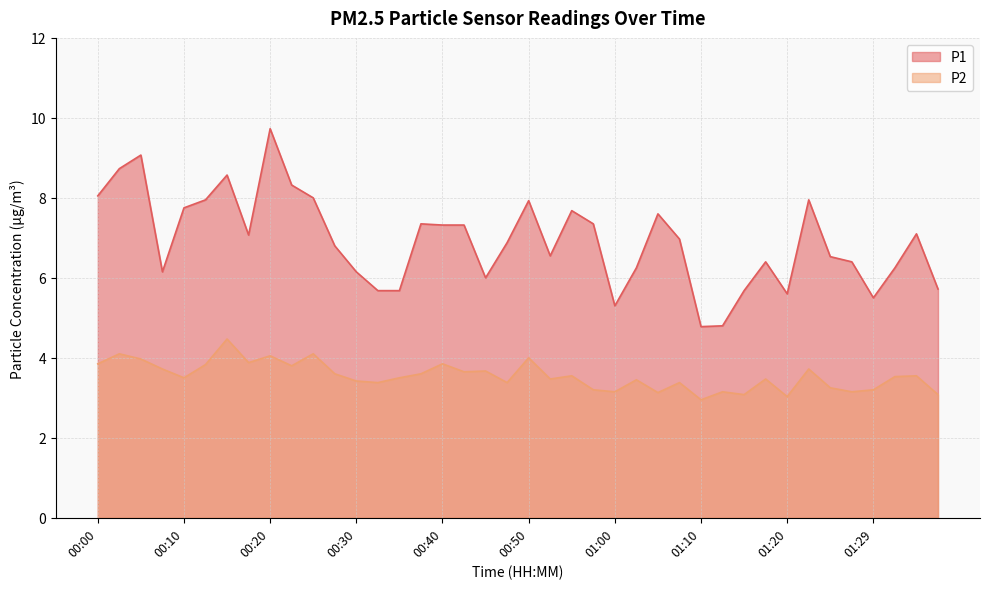

What is the label of the 39th point from the right?

00:02